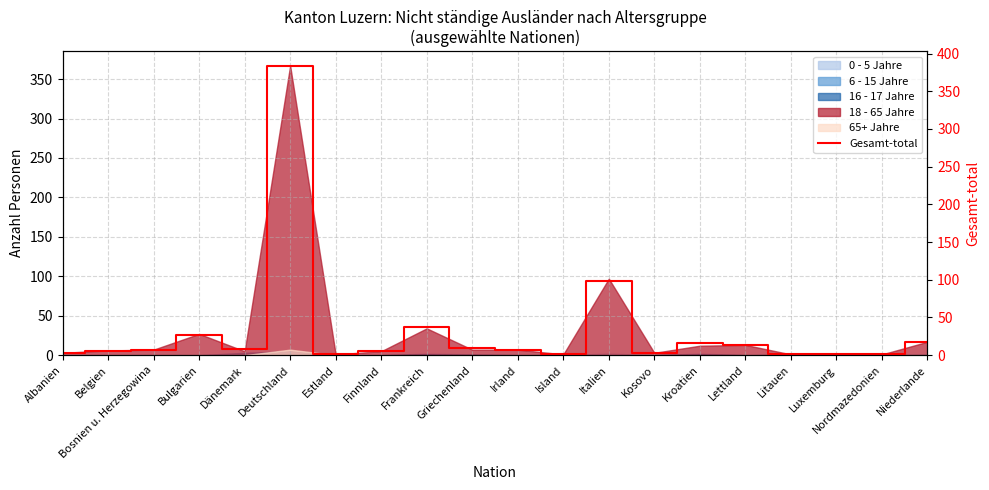

How many data points are less than 7?

9